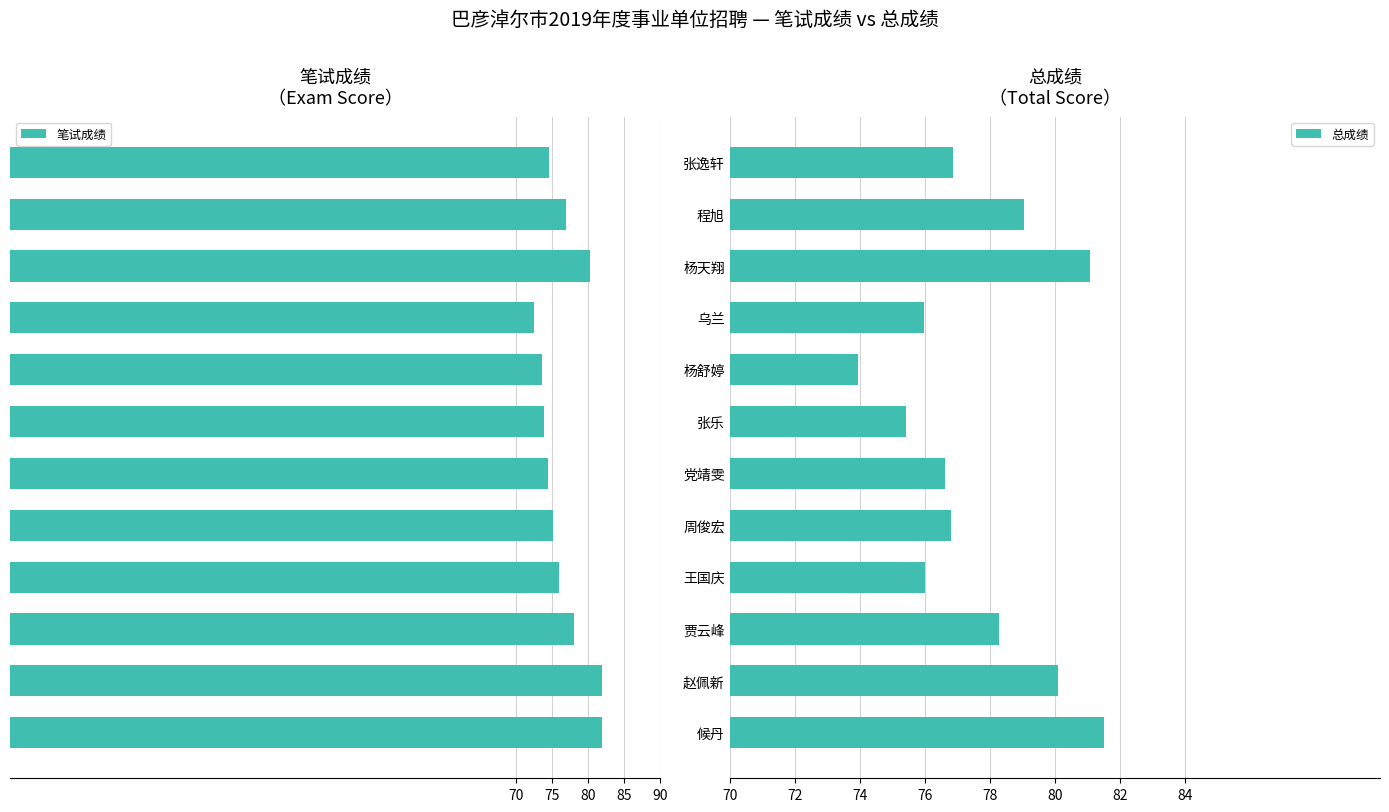

The 总成绩 series shows 75.4 at 张乐. True or false?

True